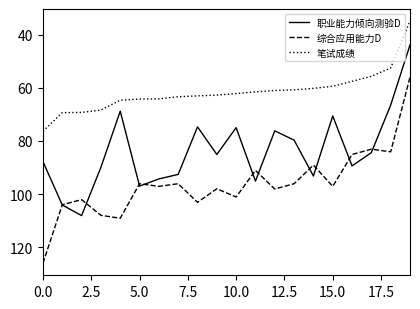

Which series has the largest total across all categories?

综合应用能力D